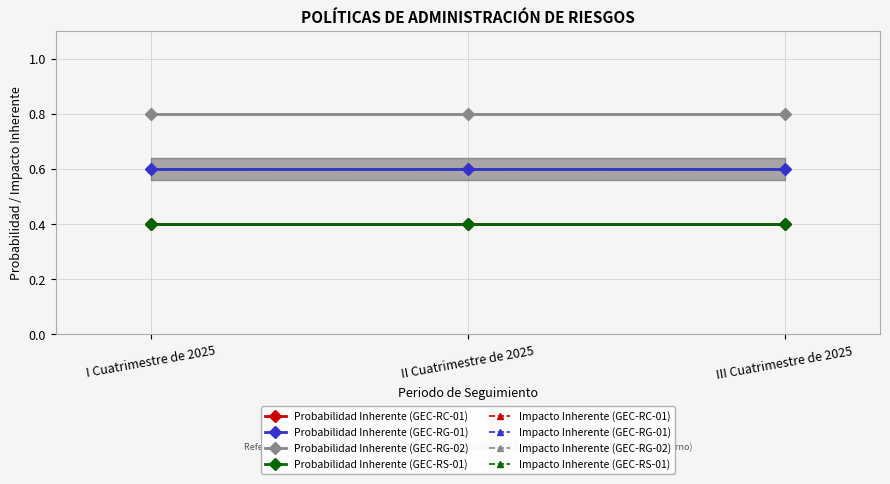

Does the chart display data point markers on the line(s)?

Yes